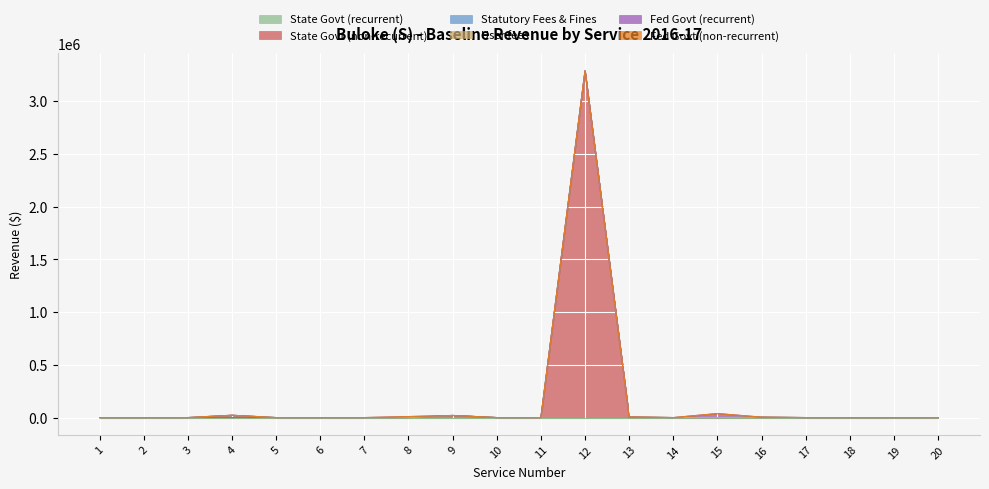

Reading left to right, list all the values displayed in this chart.

State Govt (recurrent): 1=0	2=0	3=0	4=0	5=0	6=0	7=0	8=0	9=0	10=0	11=0	12=0	13=0	14=0	15=0	16=0	17=0	18=0	19=0	20=0
State Govt (non-recurrent): 1=0	2=0	3=0	4=0	5=0	6=0	7=0	8=0	9=20000	10=0	11=0	12=3290333	13=0	14=0	15=0	16=0	17=0	18=0	19=0	20=0
Statutory Fees & Fines: 1=0	2=0	3=0	4=22000	5=0	6=0	7=0	8=0	9=0	10=0	11=0	12=0	13=6000	14=0	15=0	16=4000	17=0	18=0	19=0	20=0
User fees: 1=0	2=0	3=0	4=0	5=0	6=0	7=0	8=0	9=0	10=0	11=0	12=0	13=0	14=0	15=0	16=0	17=0	18=0	19=0	20=0
Fed Govt (recurrent): 1=0	2=0	3=0	4=0	5=0	6=0	7=0	8=0	9=0	10=0	11=0	12=0	13=0	14=0	15=0	16=0	17=0	18=0	19=0	20=0
Fed Govt (non-recurrent): 1=0	2=0	3=0	4=0	5=0	6=0	7=0	8=0	9=0	10=0	11=0	12=0	13=0	14=0	15=0	16=0	17=0	18=0	19=0	20=0